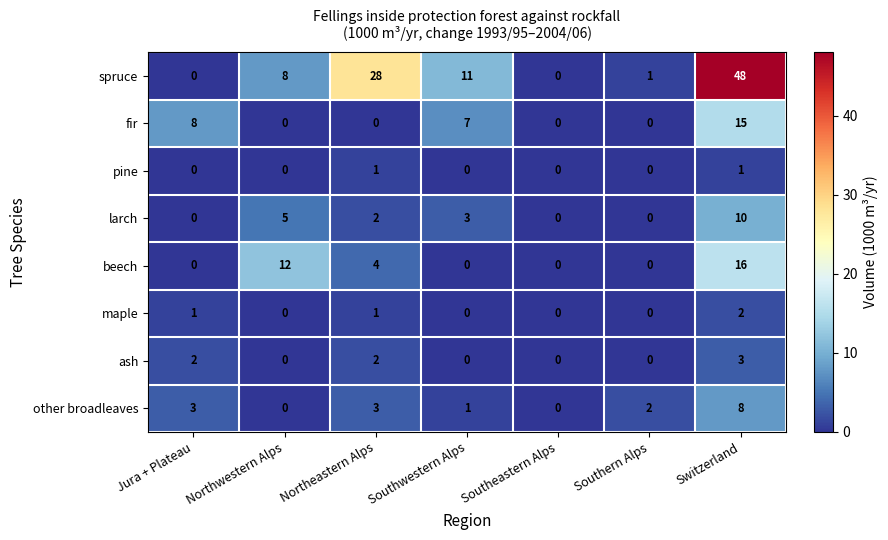

Which series changed the most between Northwestern Alps and Southern Alps?

beech